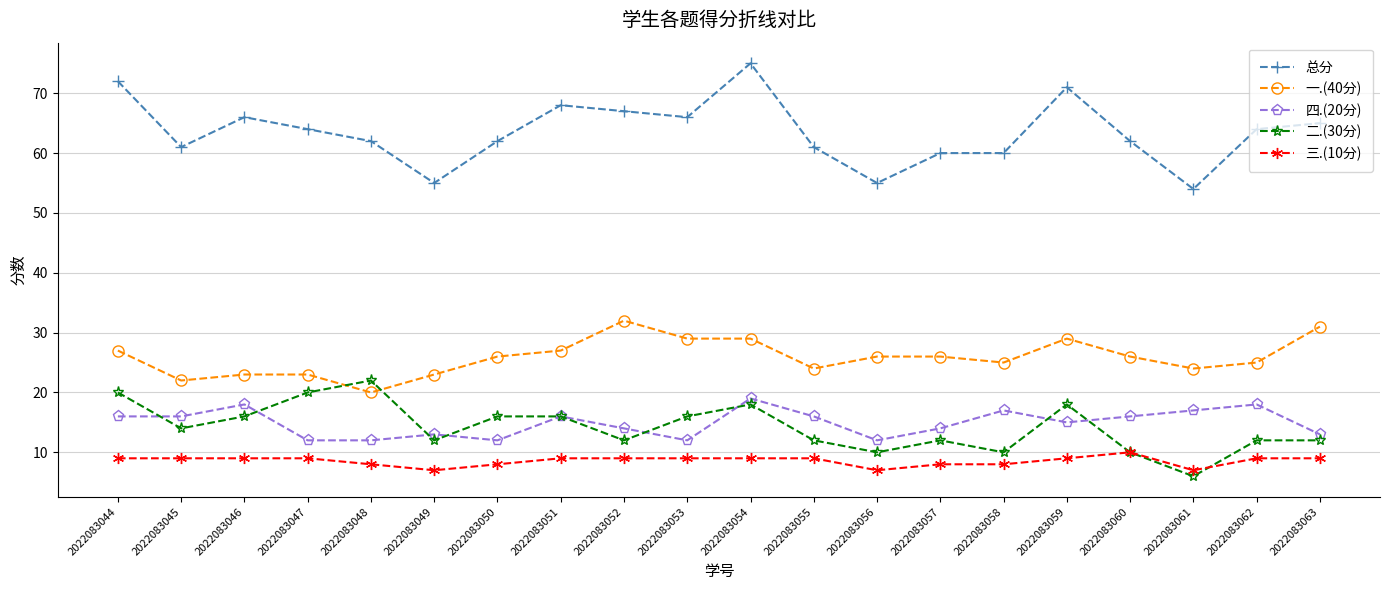

Rank the series by their maximum value, from highest to lowest.

总分, 一.(40分), 二.(30分), 四.(20分), 三.(10分)